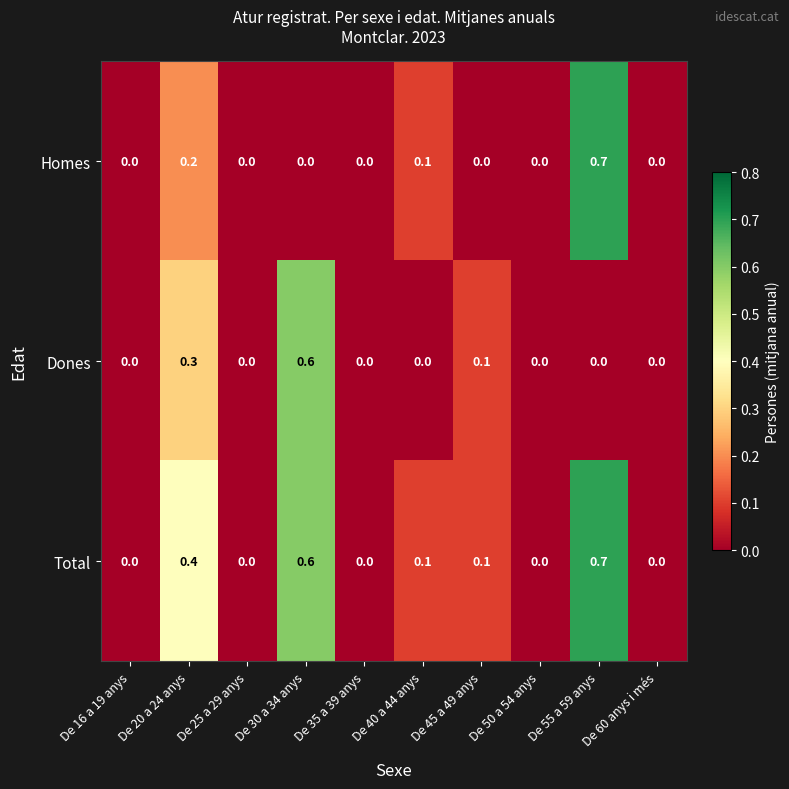

Rank the series at De 20 a 24 anys from highest to lowest value.

Total, Dones, Homes